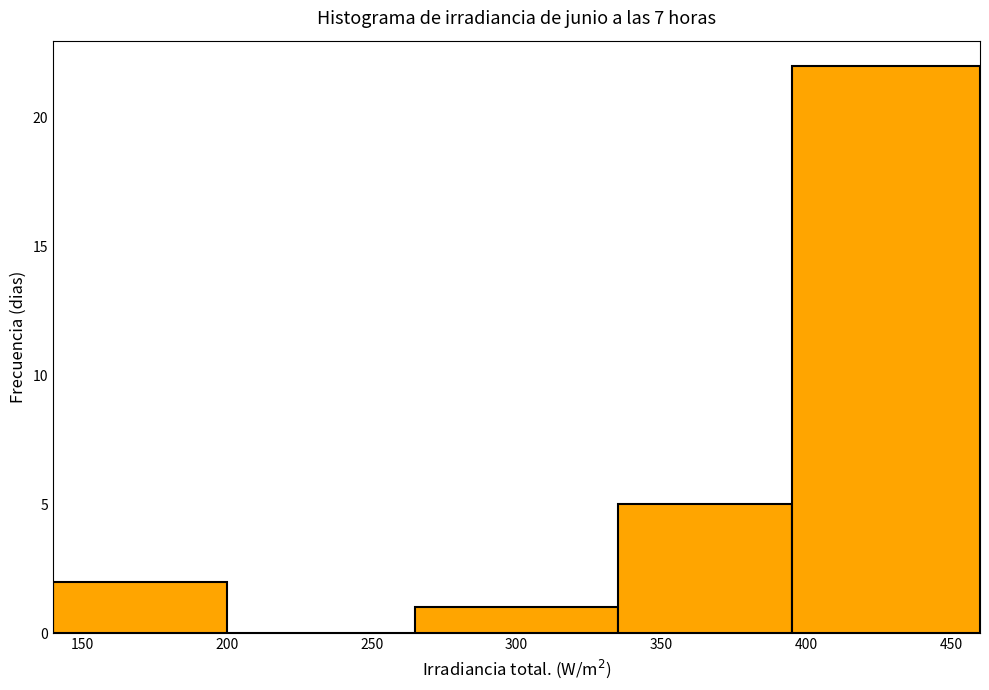

Which range on the x-axis has the tallest bar?

395 to 460